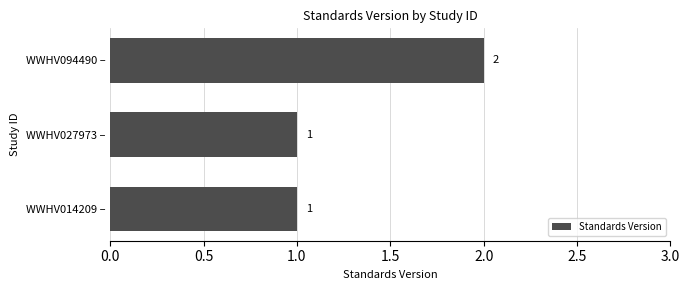

How many series are shown in this chart?

1